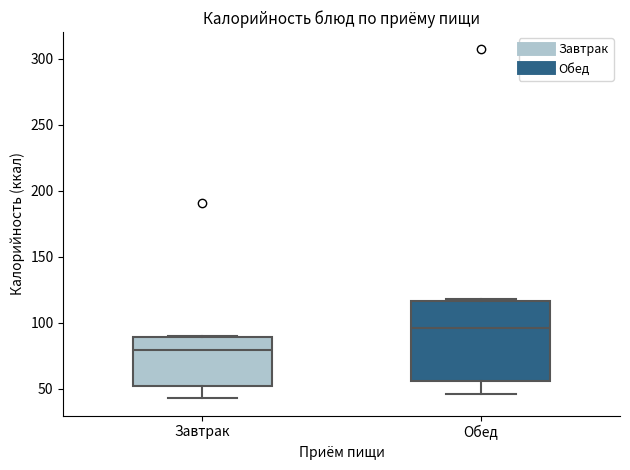

Reading left to right, read every box against the y-axis: the position of its median line, the range the box covers, and the ends of its whiskers. The values are not printed on the chart, so give them approximately, as read against the axis.

Завтрак: median 80, box 50 to 90, whiskers 45 to 90
Обед: median 95, box 55 to 115, whiskers 45 to 120